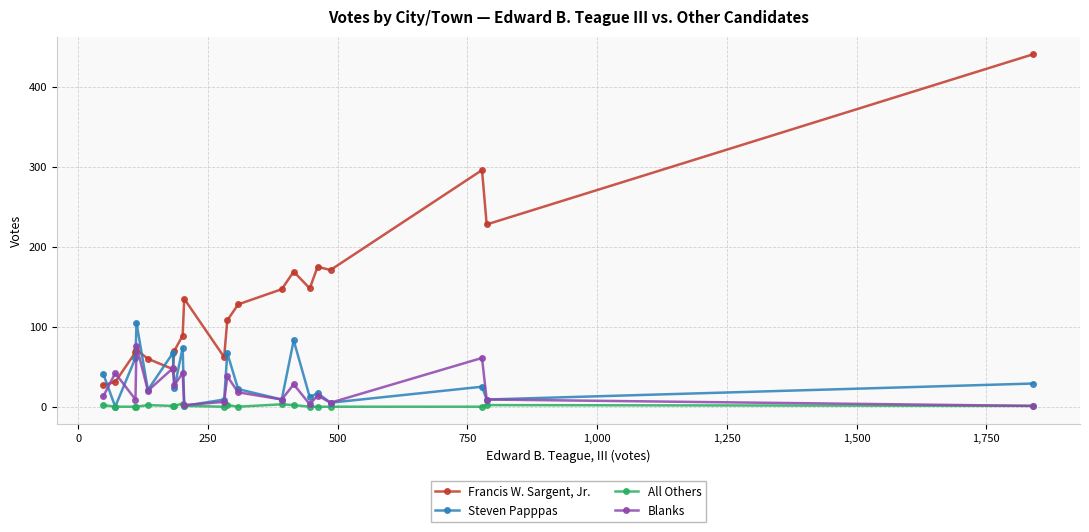

True or false: Steven Papppas has more than 0 points higher than both neighbors.

True